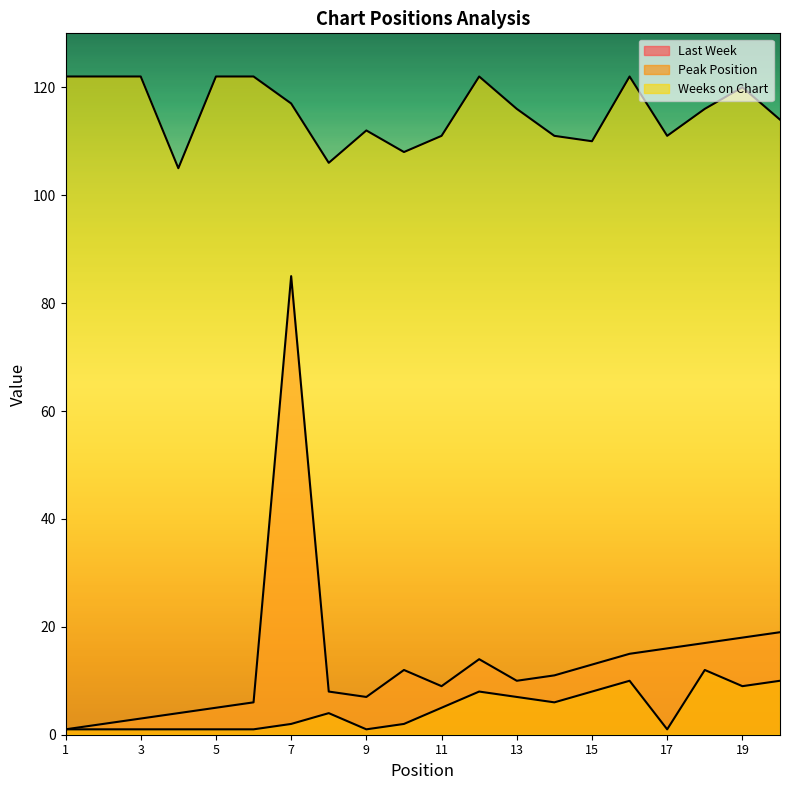

True or false: Peak Position has a value of 2 at 7.

True